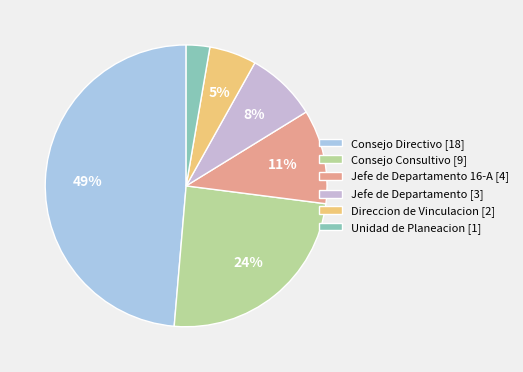

Rank the categories by value from highest to lowest.

Consejo Directivo, Consejo Consultivo, Jefe de Departamento 16-A, Jefe de Departamento, Direccion de Vinculacion, Unidad de Planeacion